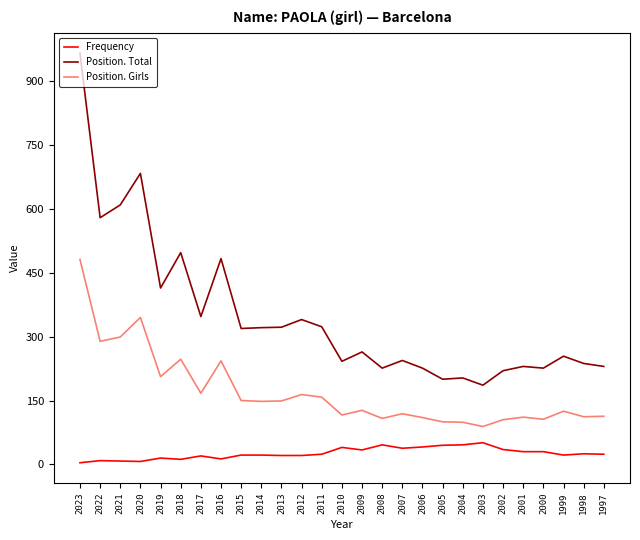

What is the sum of the Position. Girls values at 2022 and 2001?

400